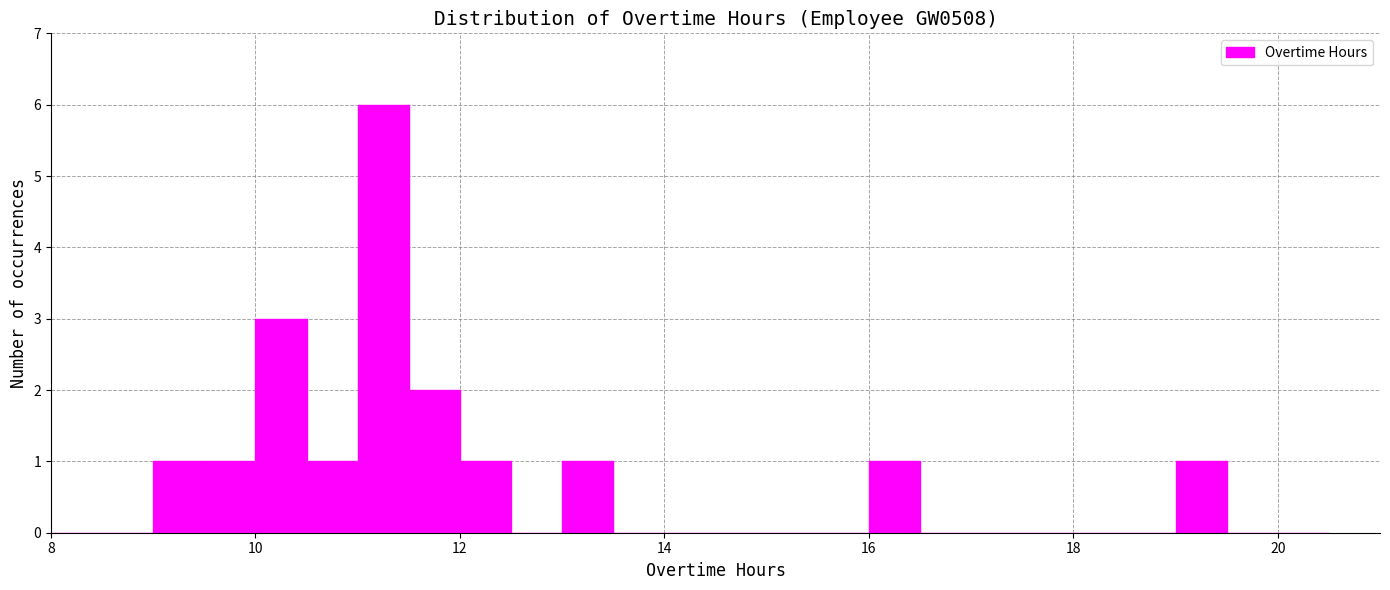

Read against the x-axis, roughly where is the centre of the tallest bar?

11.2